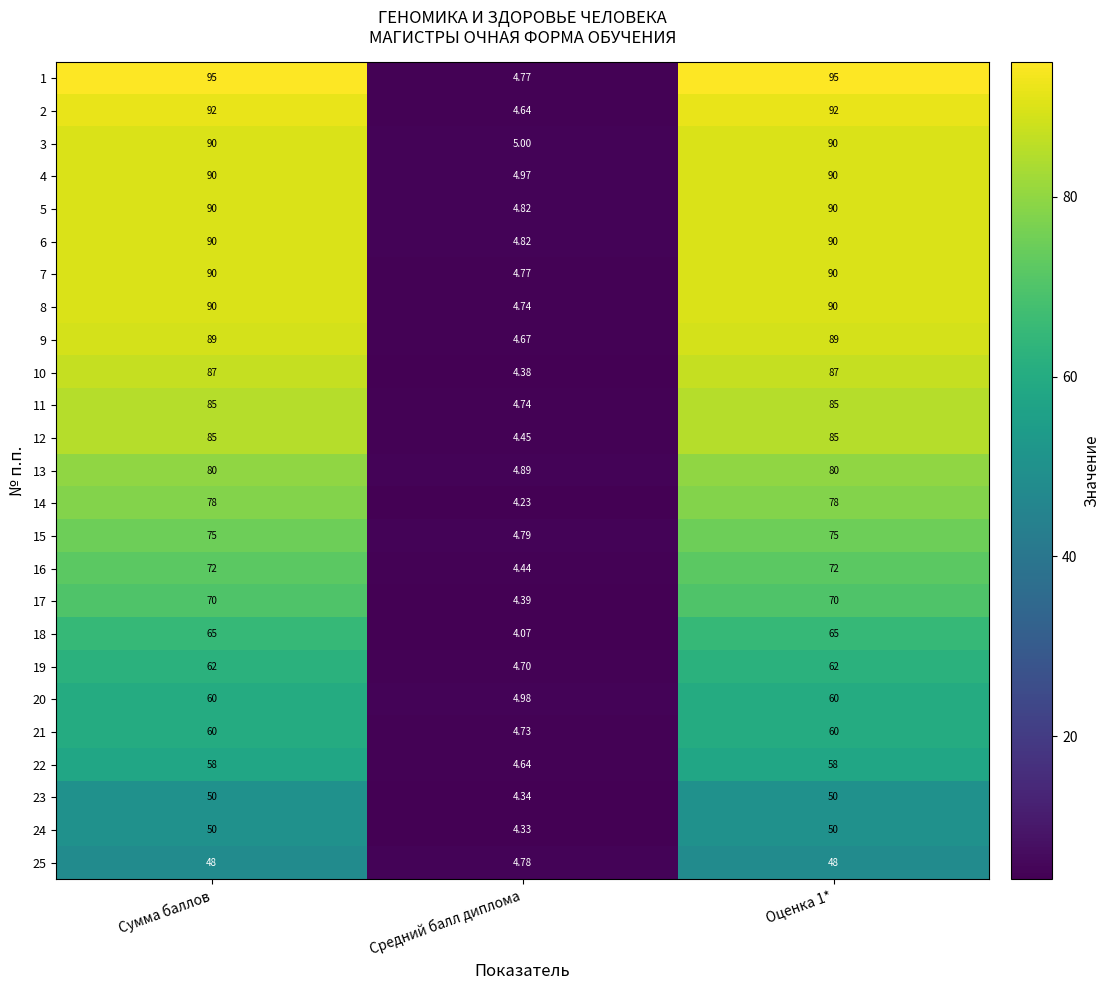

Which category has the lowest value across all series?

Средний балл диплома